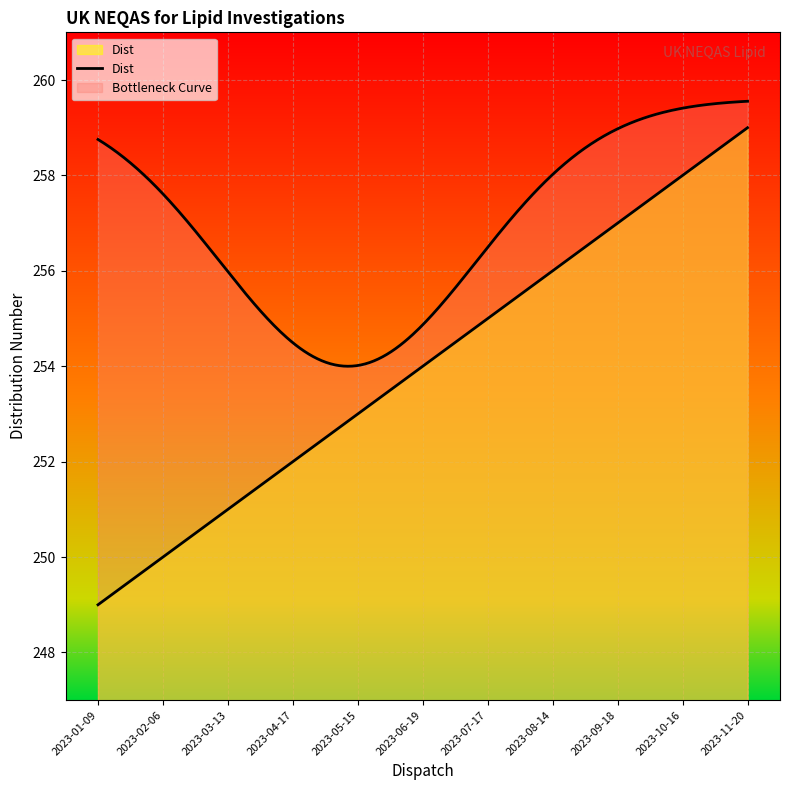

Reading left to right, transcribe all the data shown in this chart.

2023-01-09=249	2023-02-06=250	2023-03-13=251	2023-04-17=252	2023-05-15=253	2023-06-19=254	2023-07-17=255	2023-08-14=256	2023-09-18=257	2023-10-16=258	2023-11-20=259